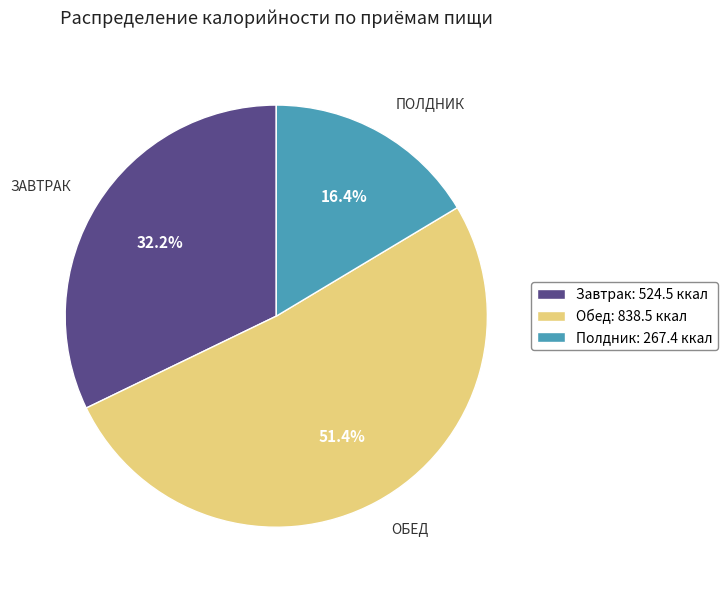

What is the smallest slice in the pie chart?

Полдник: 267.4 ккал